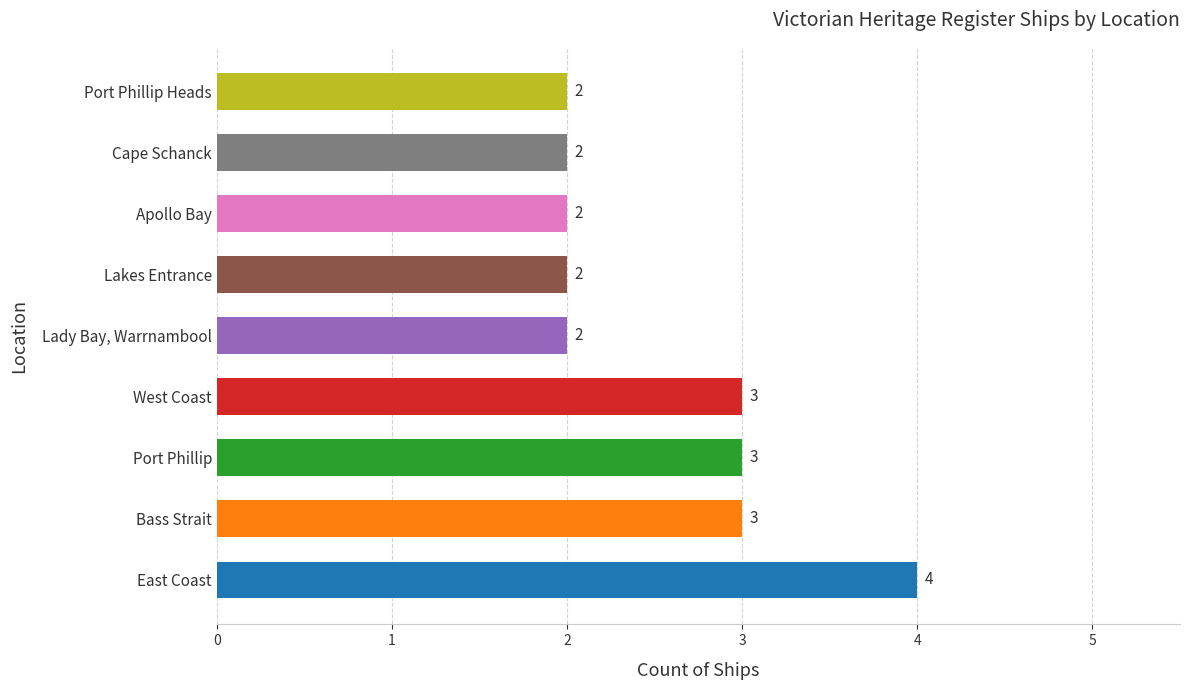

The value at Port Phillip is 3. True or false?

True